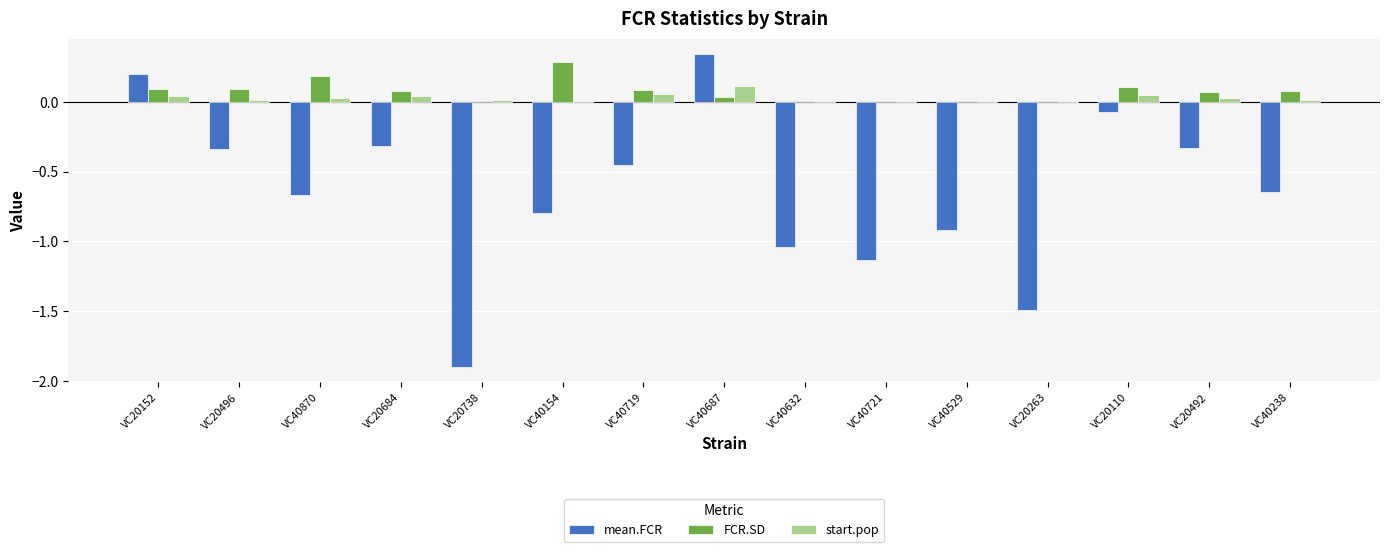

True or false: FCR.SD has a value of 0.2 at VC40870.

True